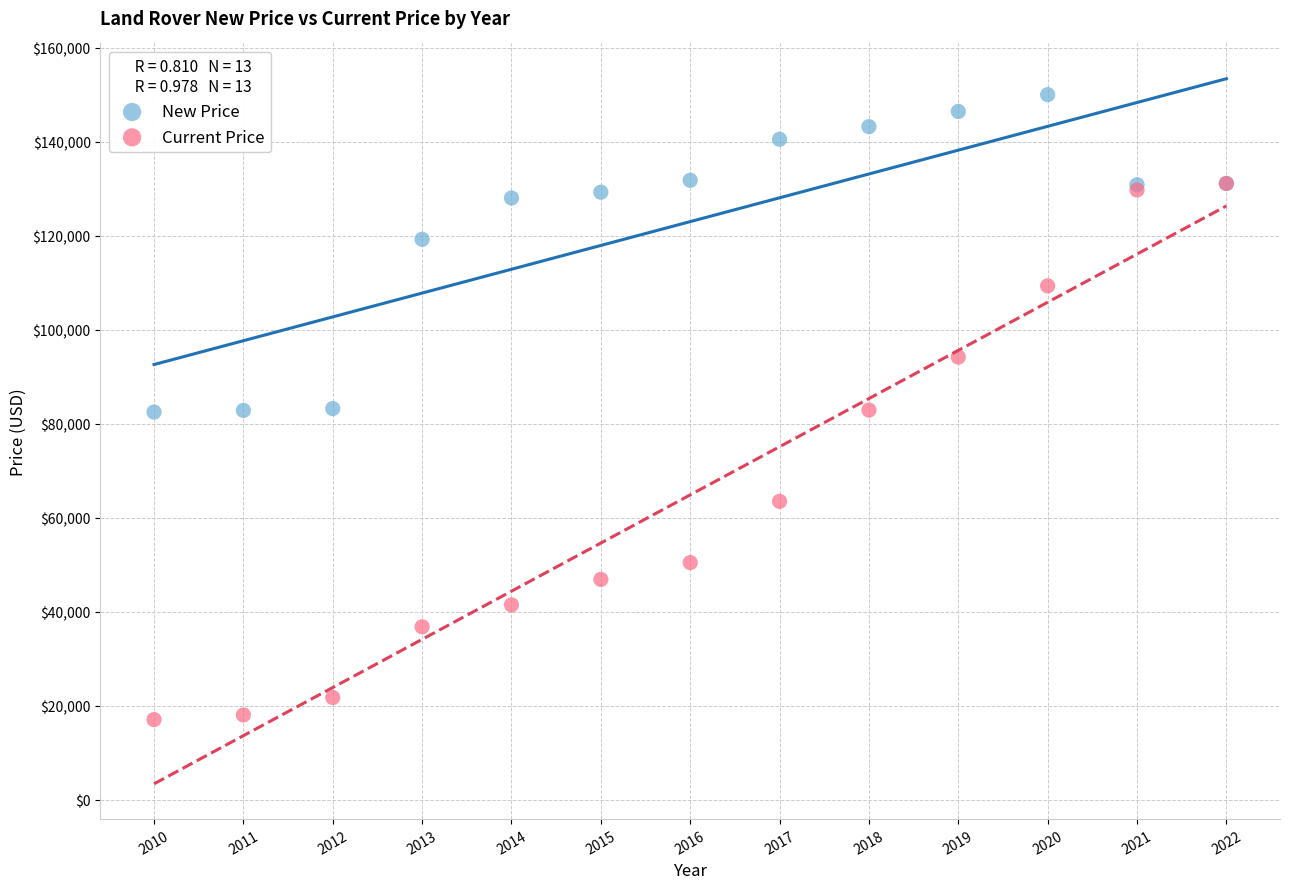

What are all the series names shown in the legend?

New Price, Current Price